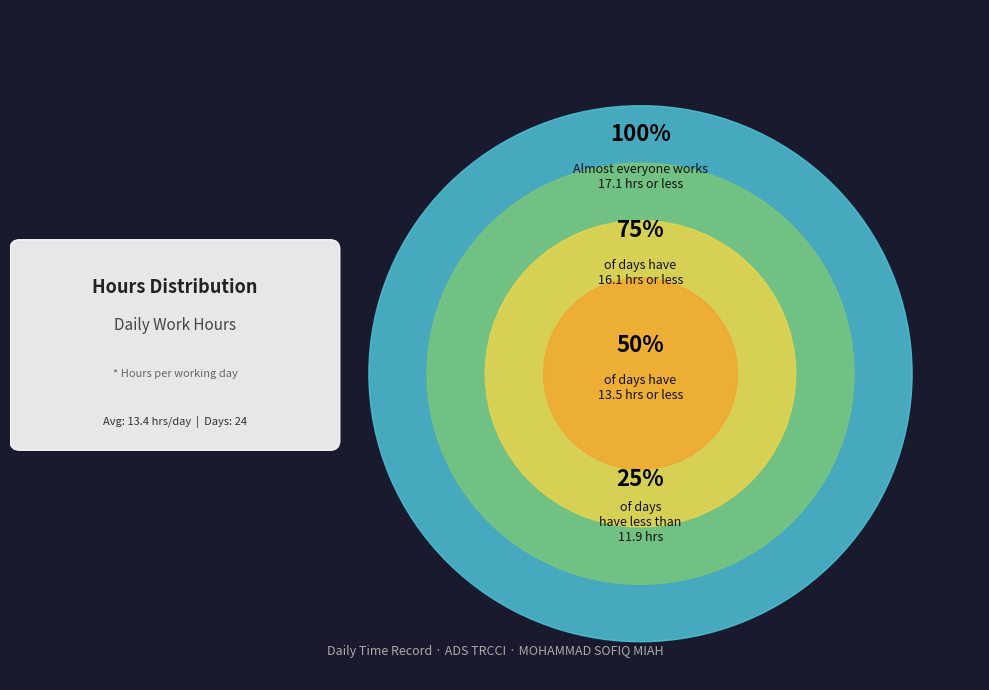

Does any single category account for the majority?

No